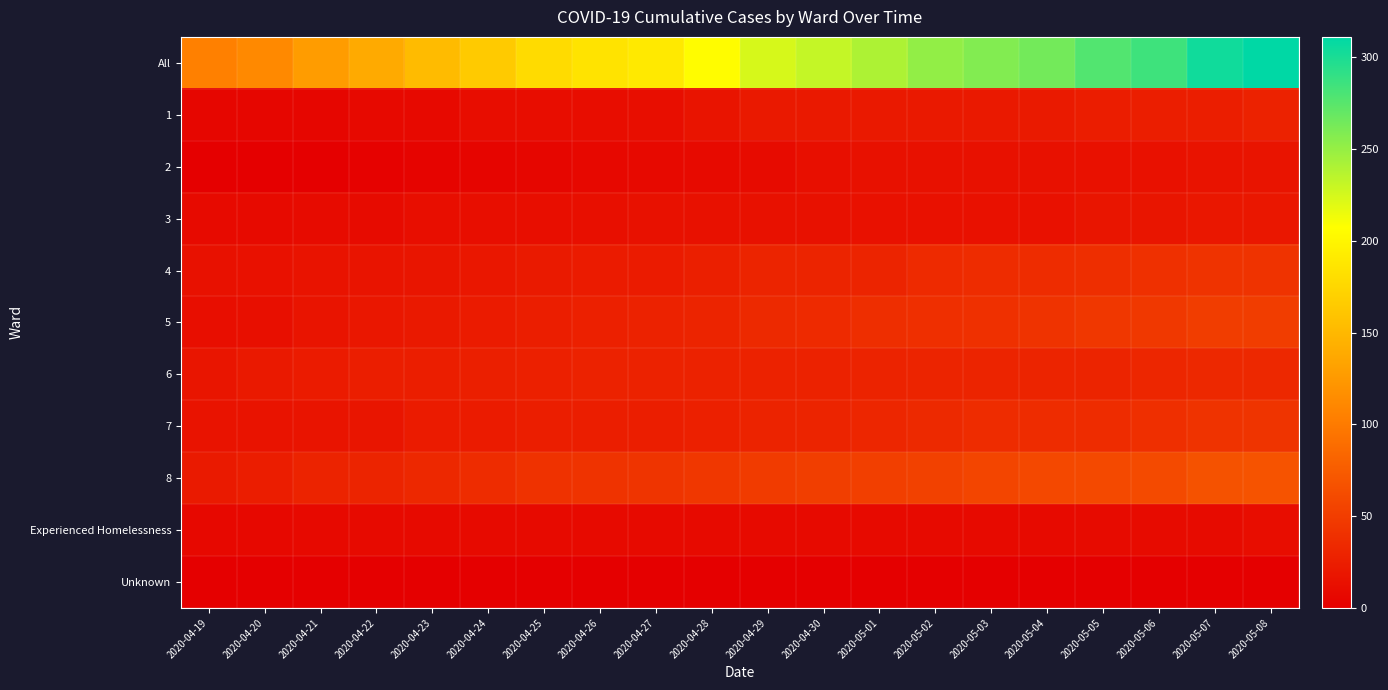

Between 2020-04-26 and 2020-05-04, which series saw the biggest shift?

All